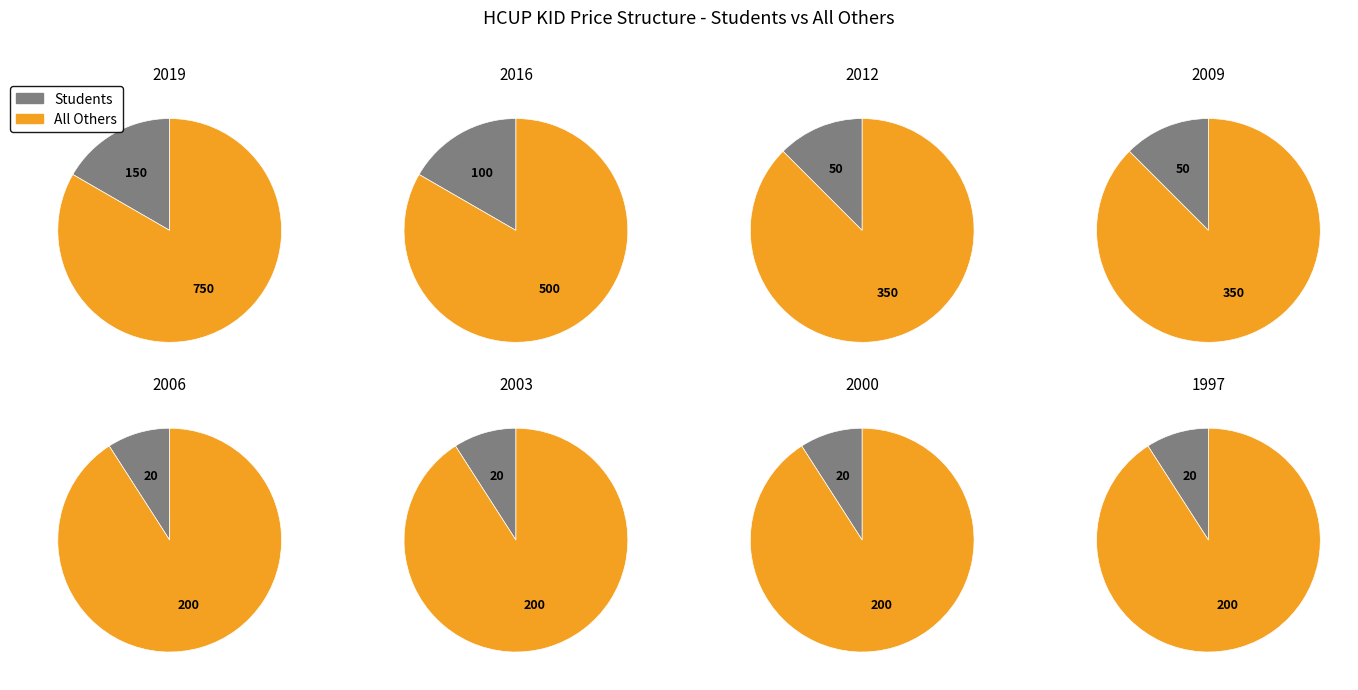

Is the sum of 2000 and 2012 greater than half?

No